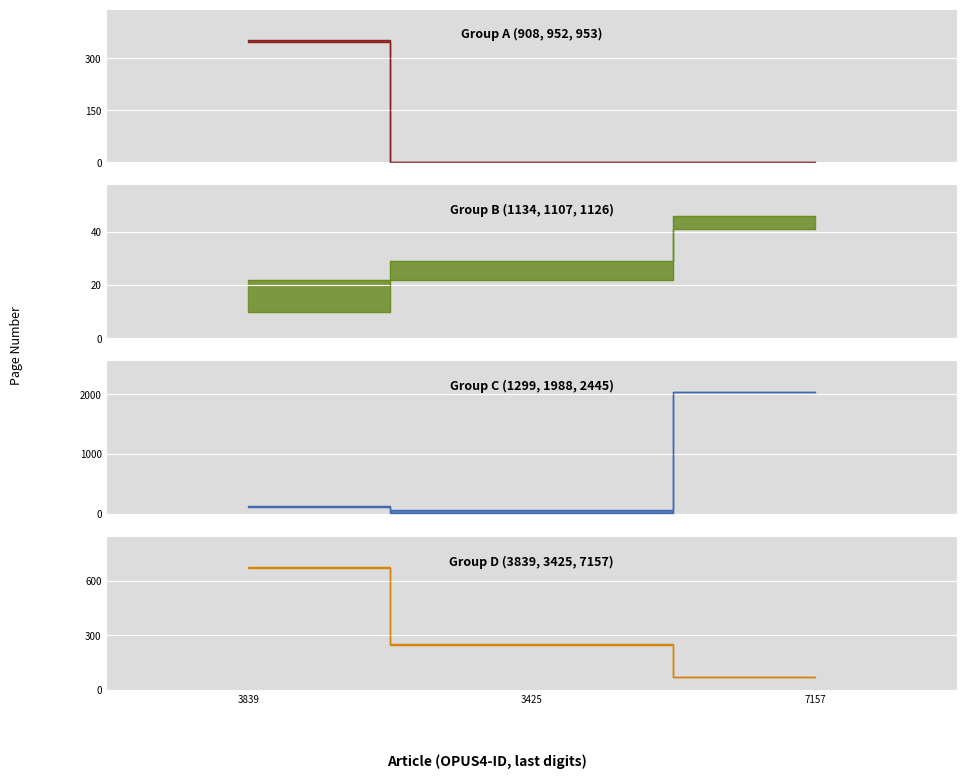

Reading right to left, what are all the values shown in this chart?

Erste Seite: 69	249	672	2040	23	115	41	22	10	0	0	348
Letzte Seite: 70	254	674	2043	61	134	46	29	22	0	0	352